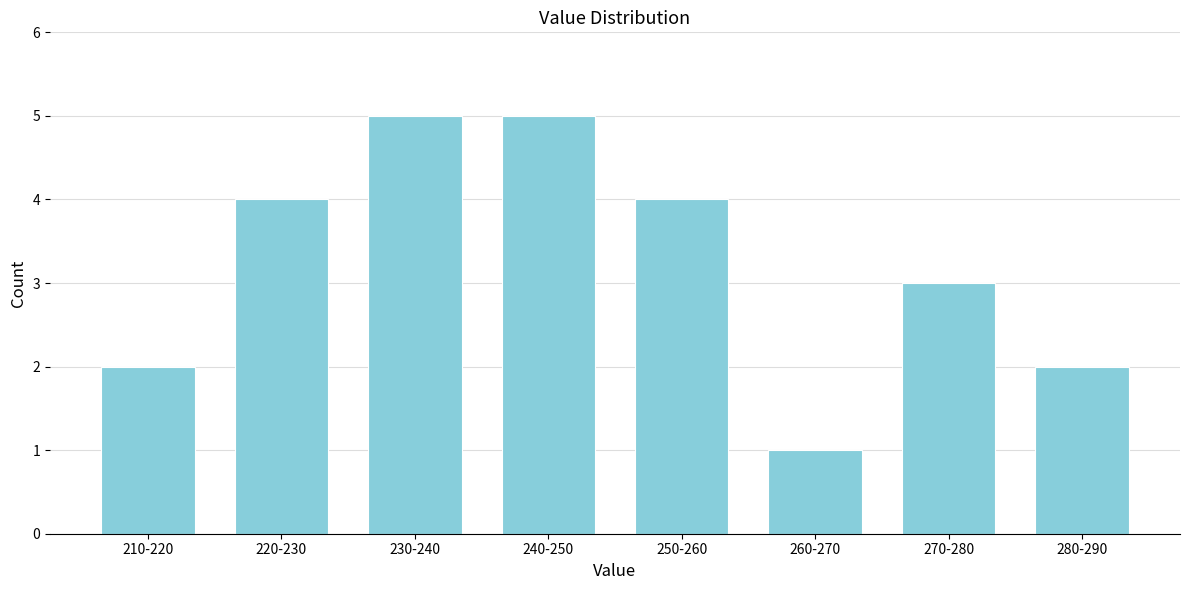

Reading right to left, transcribe all the data shown in this chart.

2	3	1	4	5	5	4	2